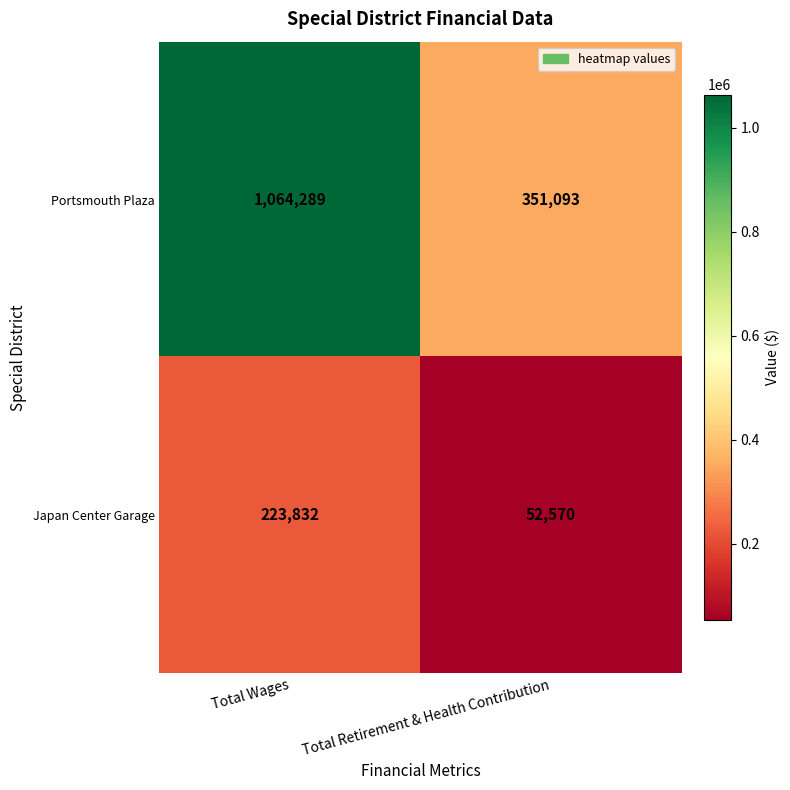

What value does the Japan Center Garage series have at Total Wages?

223832